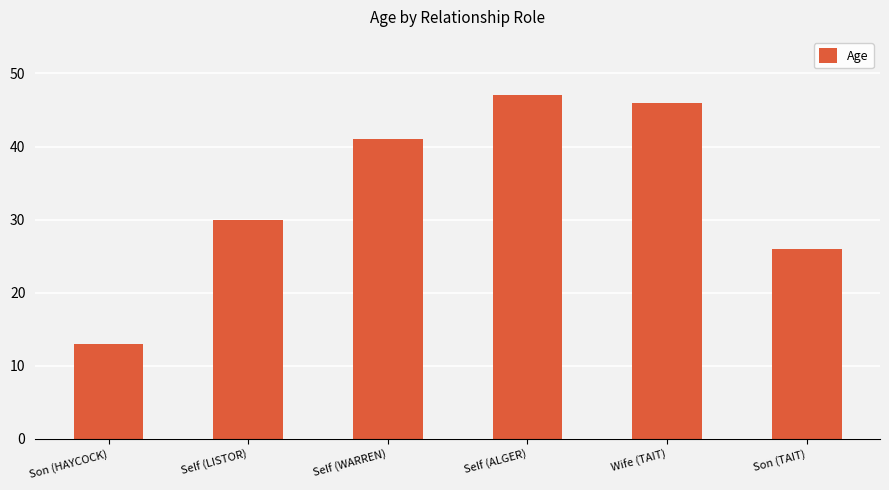

How many distinct data groups are displayed?

1